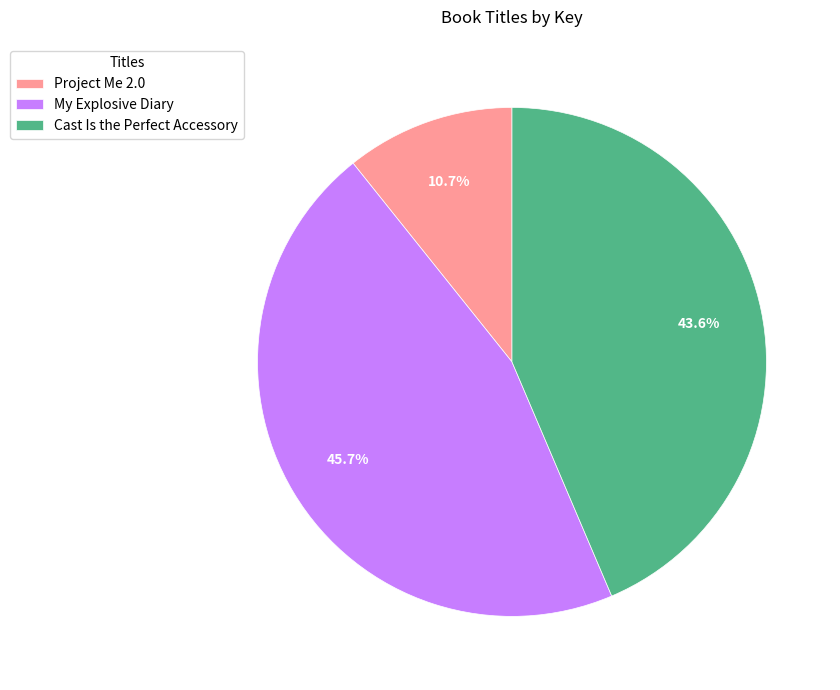

To the nearest percent, what is the difference between the Project Me 2.0 and Cast Is the Perfect Accessory slice percentages?

33%